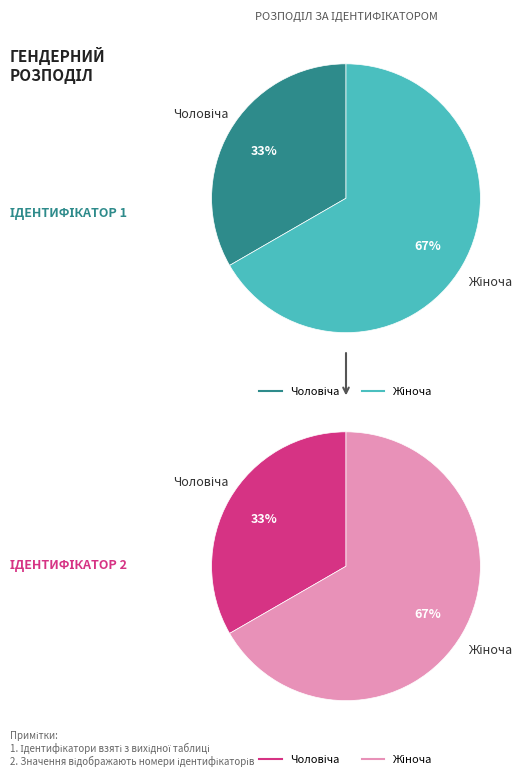

Is it true that Чоловіча is 26% of the pie?

False